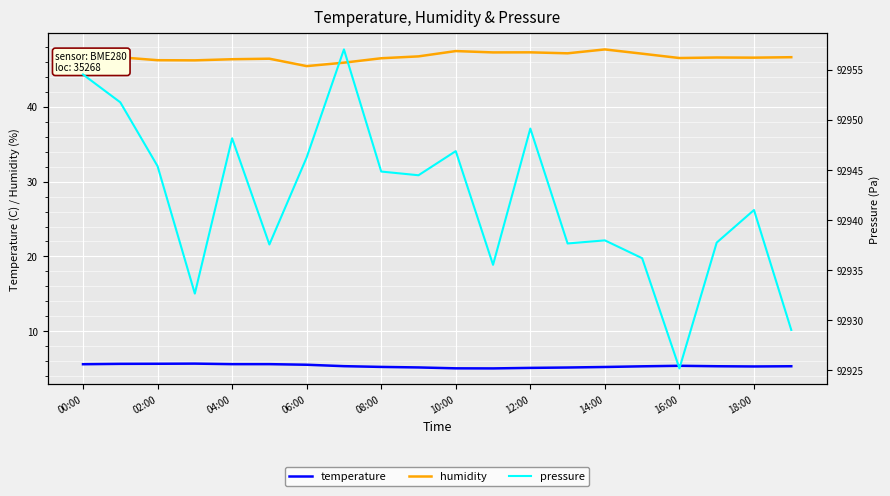

What is the minimum value for temperature?

5.0